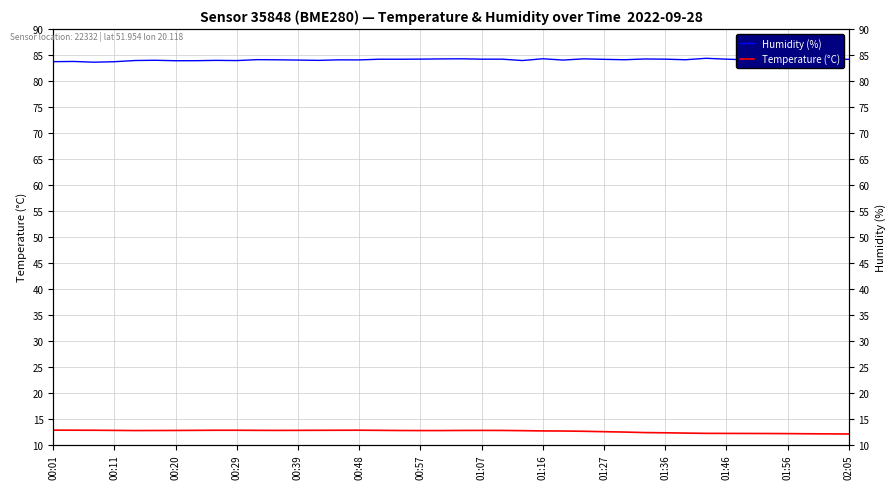

At which label is Humidity (%) closest to 83?

00:20